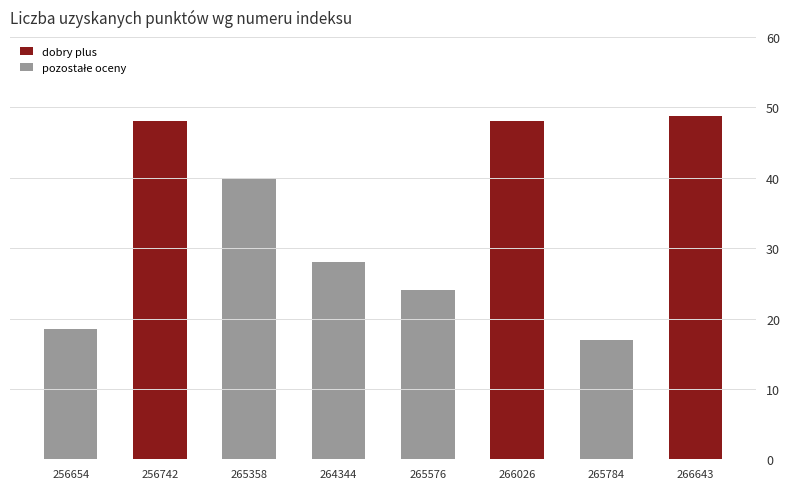

At which label does the data first exceed 40?

256742